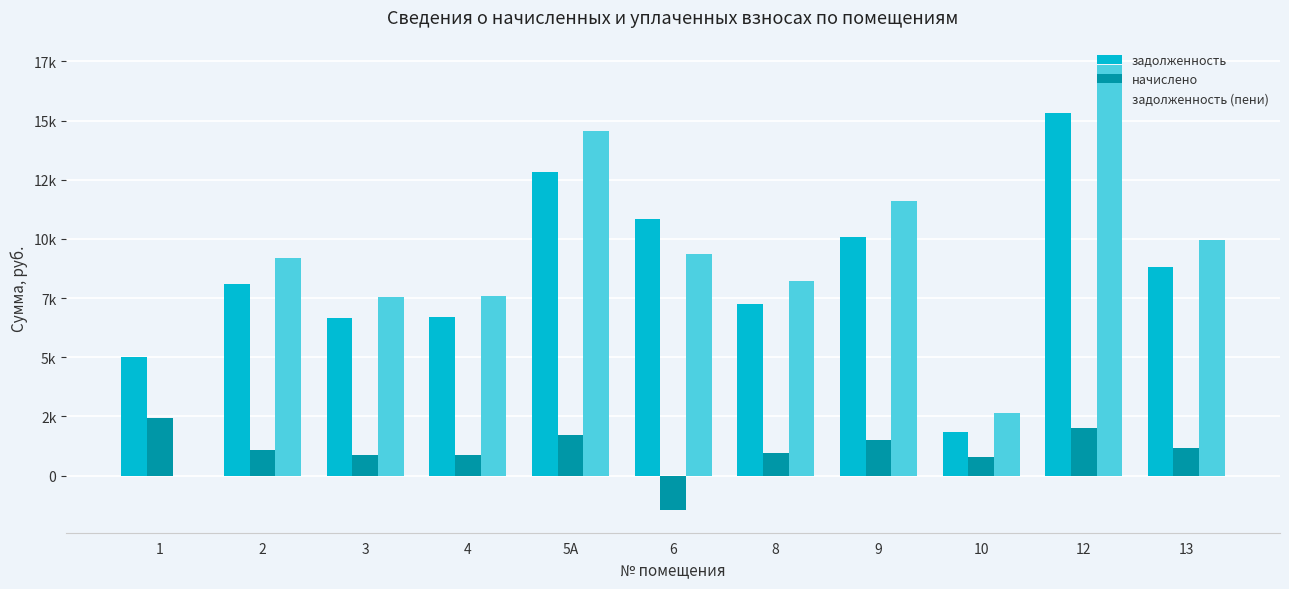

What is the smallest value displayed?

-1472.6